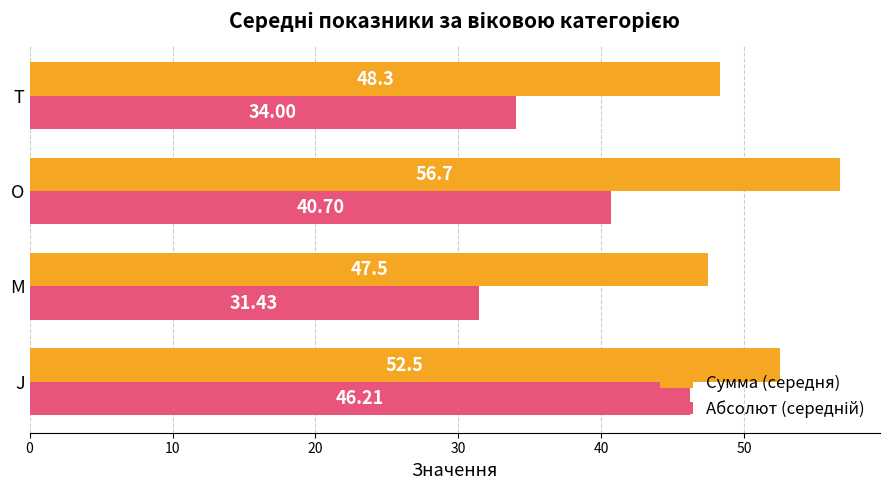

At which category is the sum across all series the highest?

J